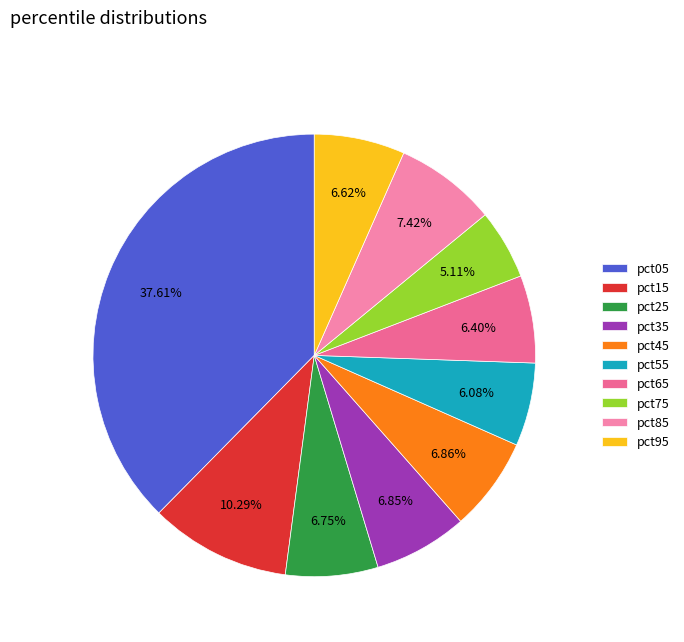

What is the ratio of the value at pct45 to the value at pct05?

0.2